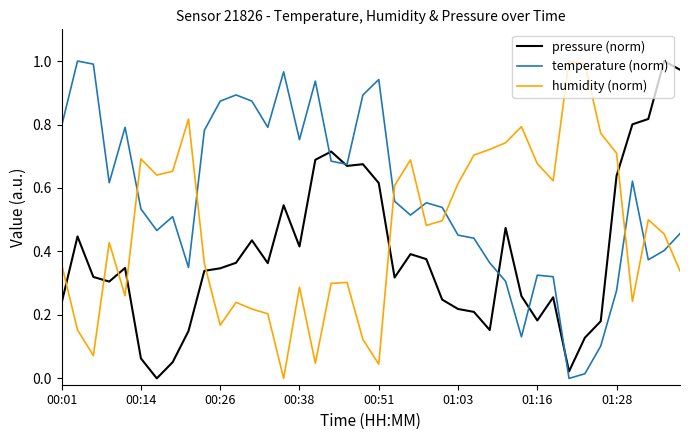

Which series has the largest total across all categories?

temperature (norm)